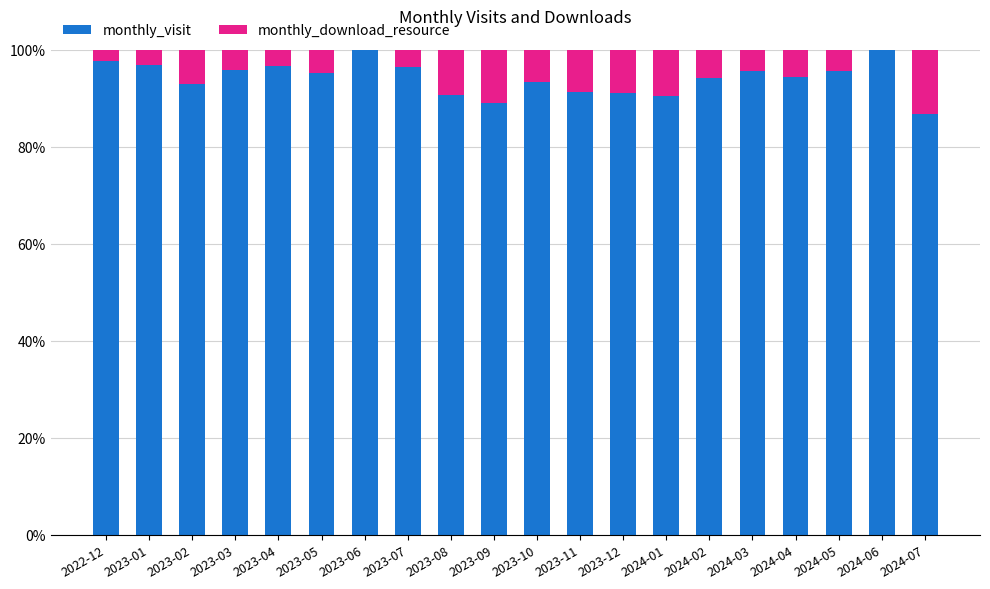

What is the sum of all monthly_visit values?

1884.0